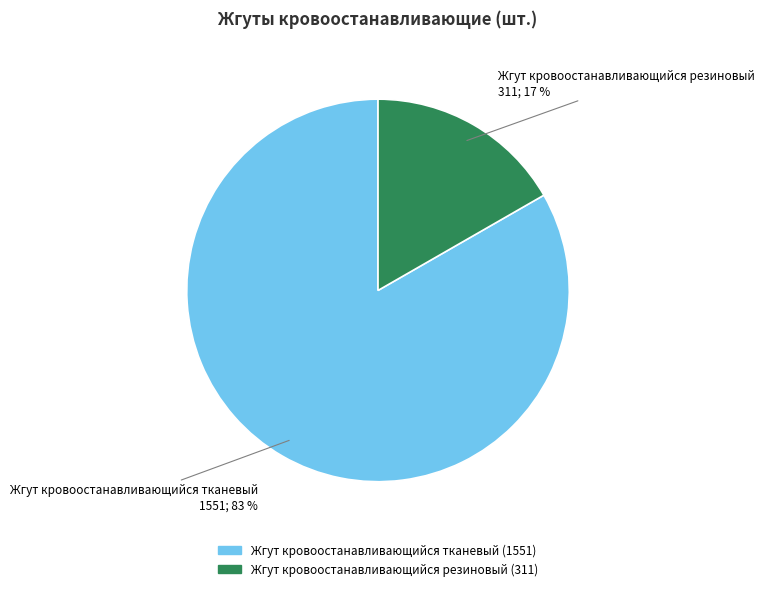

Rank the categories by value from lowest to highest.

Жгут кровоостанавливающийся резиновый, Жгут кровоостанавливающийся тканевый